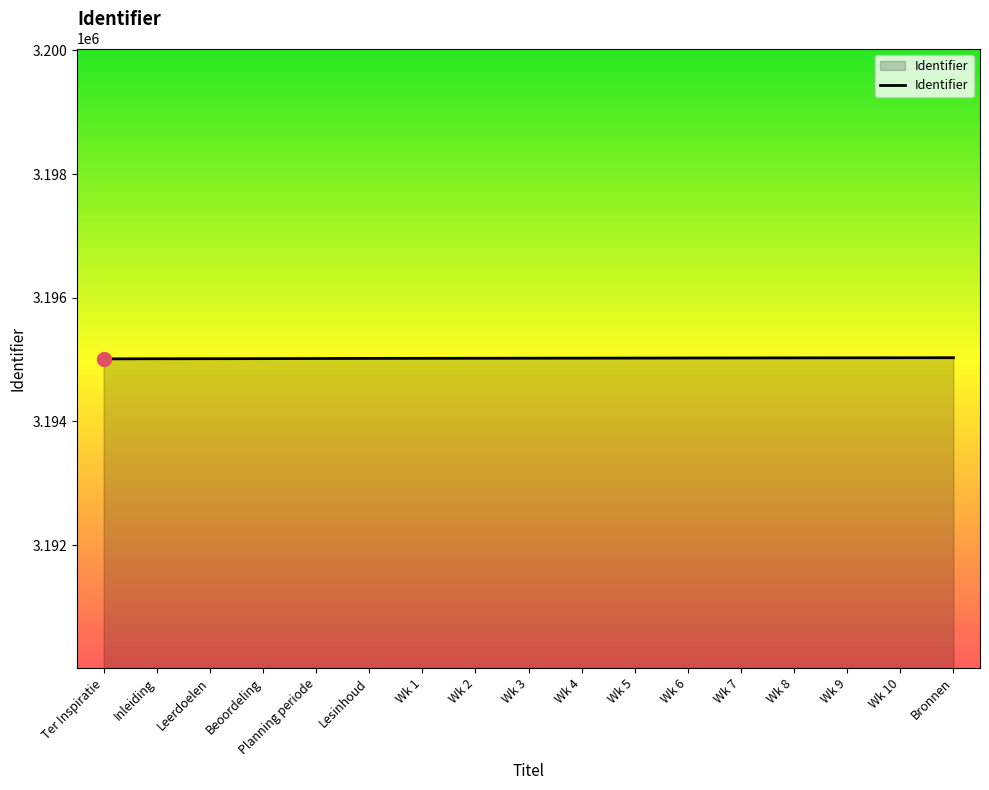

The value at Leerdoelen is 3195014. True or false?

True